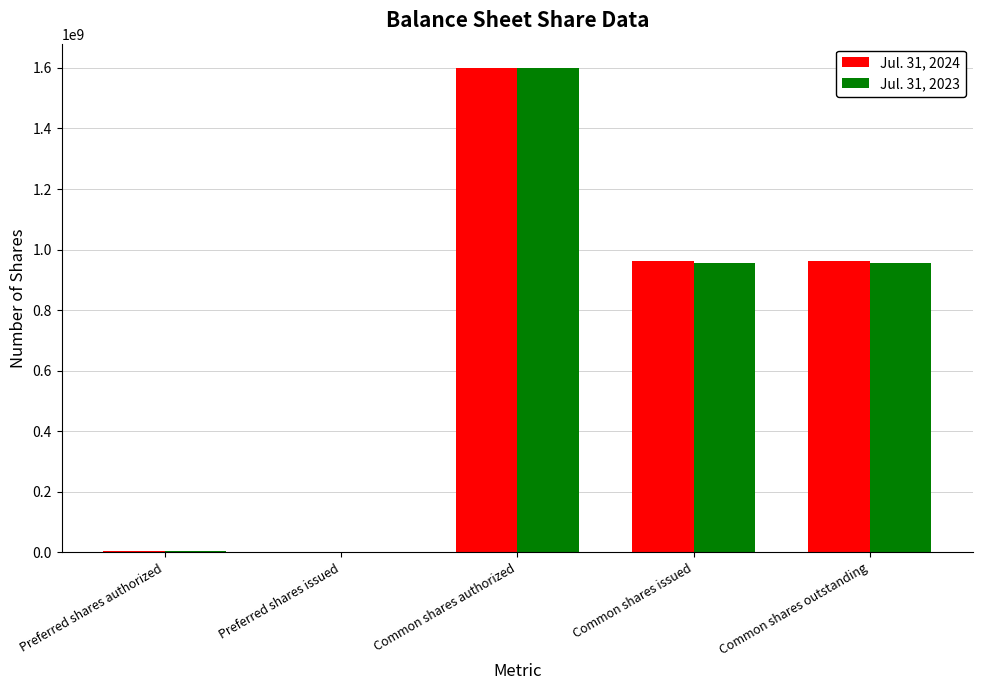

True or false: Jul. 31, 2024 has a value of 962967011 at Common shares outstanding.

True